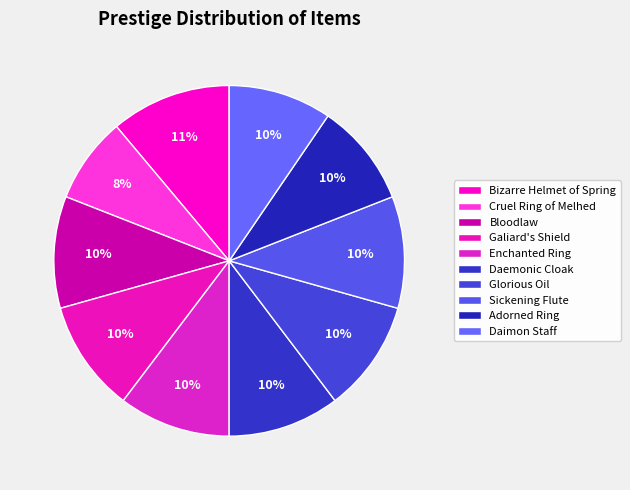

Which category has the smallest portion of the pie?

Cruel Ring of Melhed